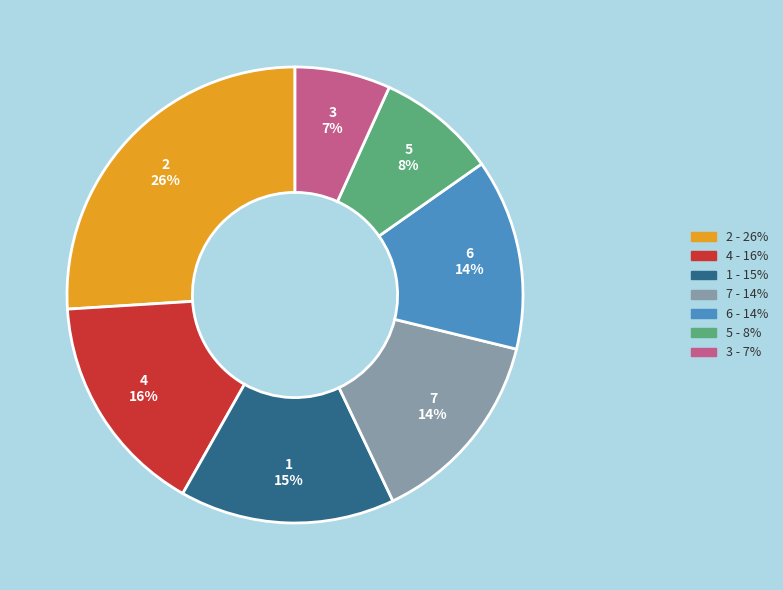

Does any single category account for the majority?

No